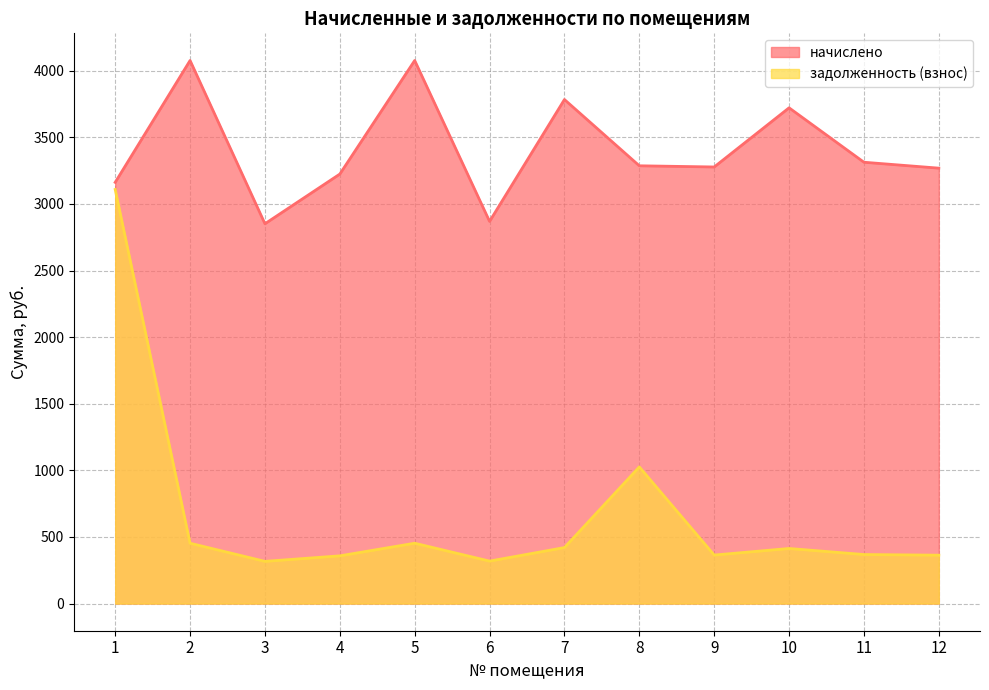

What is the difference between the начислено values at 7 and 10?

62.2